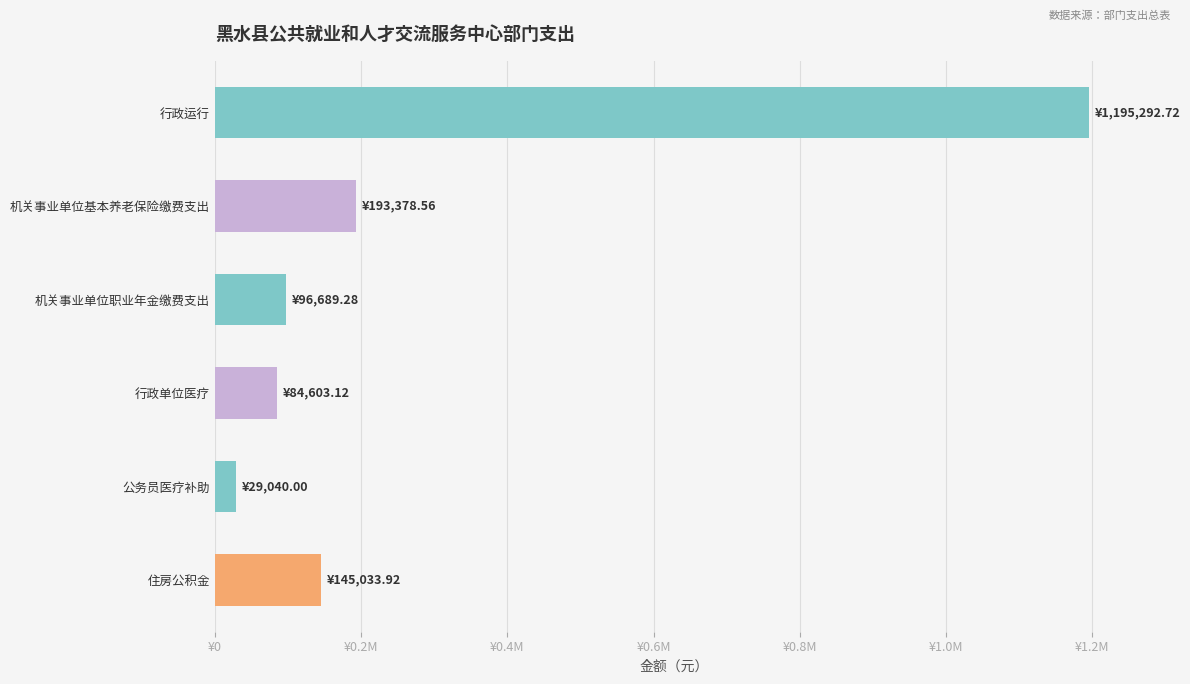

Rank the categories by value from lowest to highest.

公务员医疗补助, 行政单位医疗, 机关事业单位职业年金缴费支出, 住房公积金, 机关事业单位基本养老保险缴费支出, 行政运行